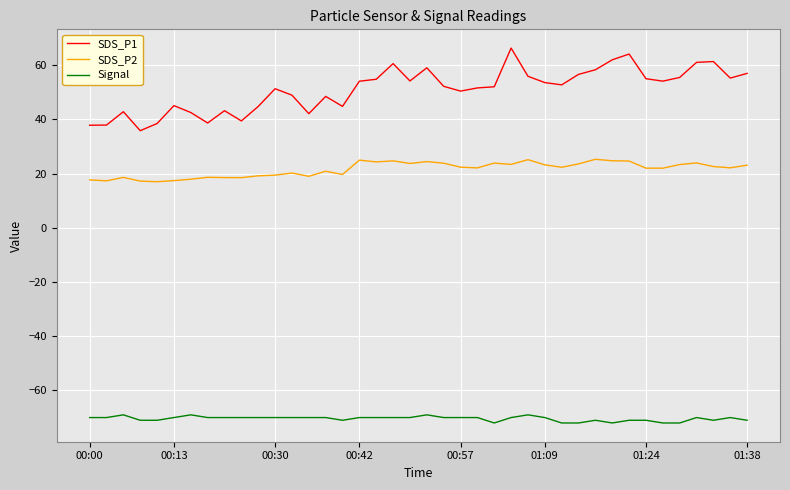

Which series has the widest spread of values?

SDS_P1